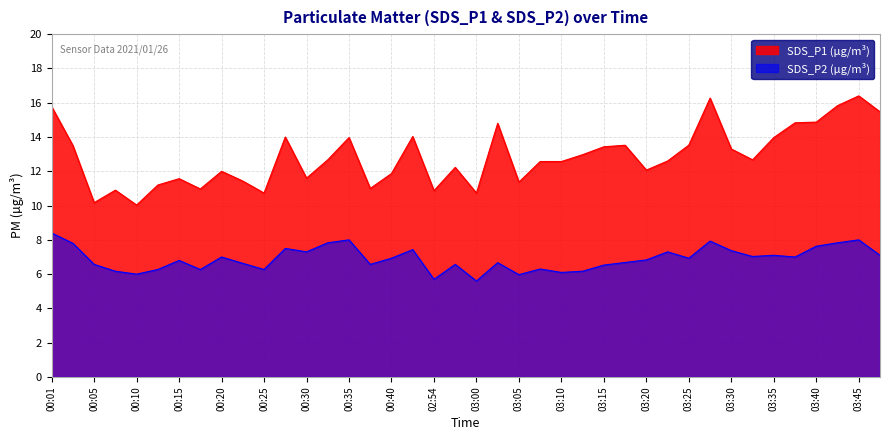

What is the approximate value of SDS_P1 at 02:57?

12.2